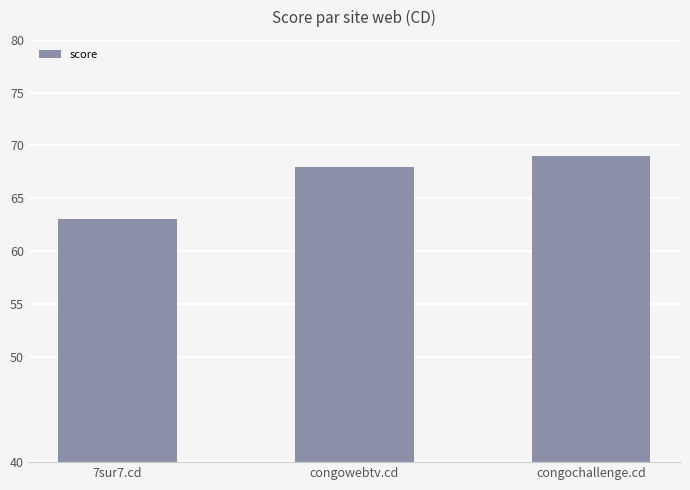

What is the label of the 3rd bar from the right?

7sur7.cd